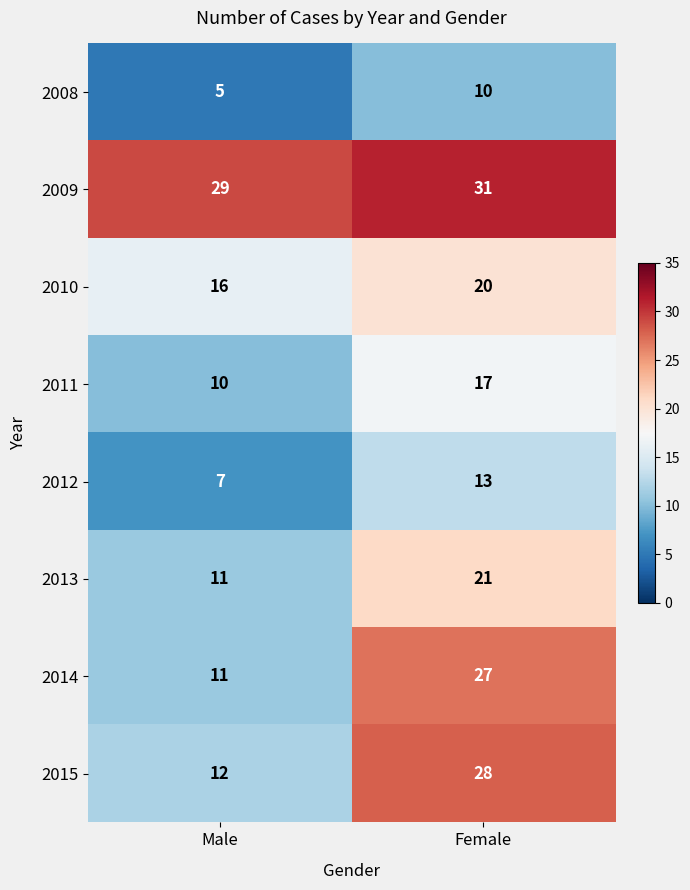

What is the difference between the maximum and minimum values in the 2015 series?

16